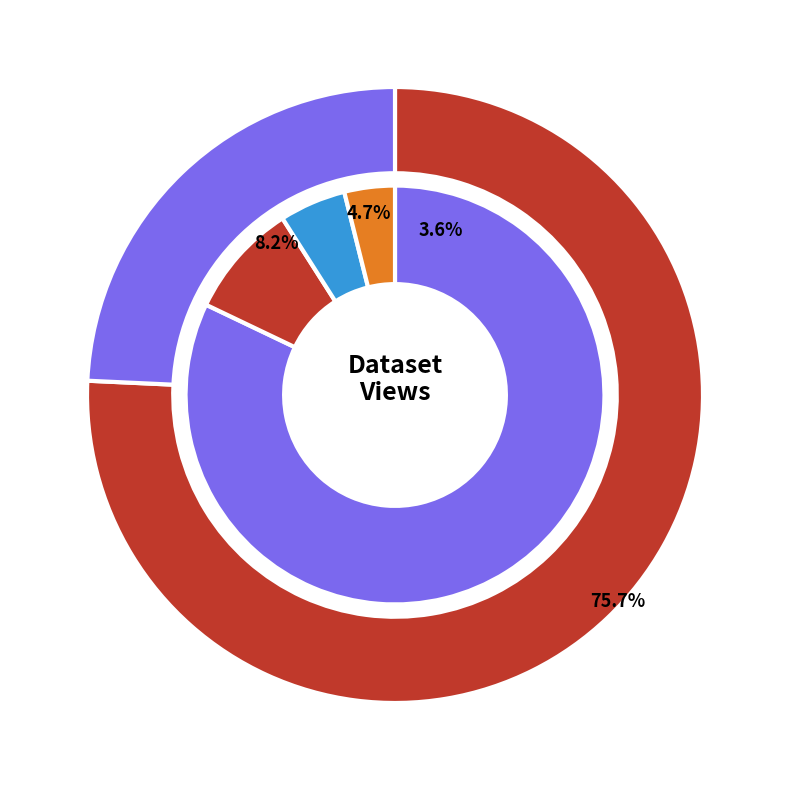

Do Património Cultural Imaterial and Bibliografia Nacional Portuguesa together represent more than half of the pie?

No